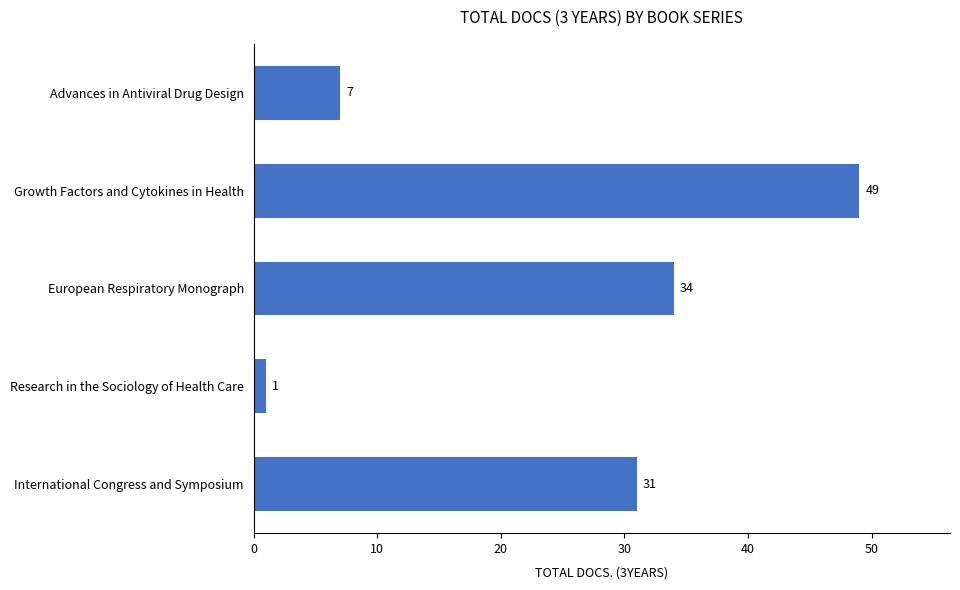

Count the number of categories in the chart.

5